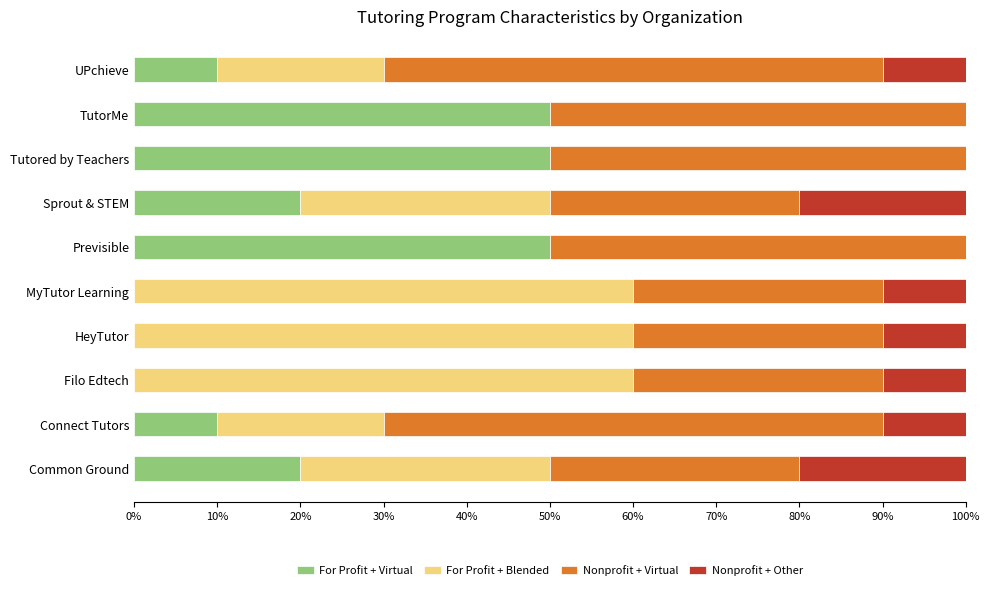

What is the total value across all series at Common Ground?

100